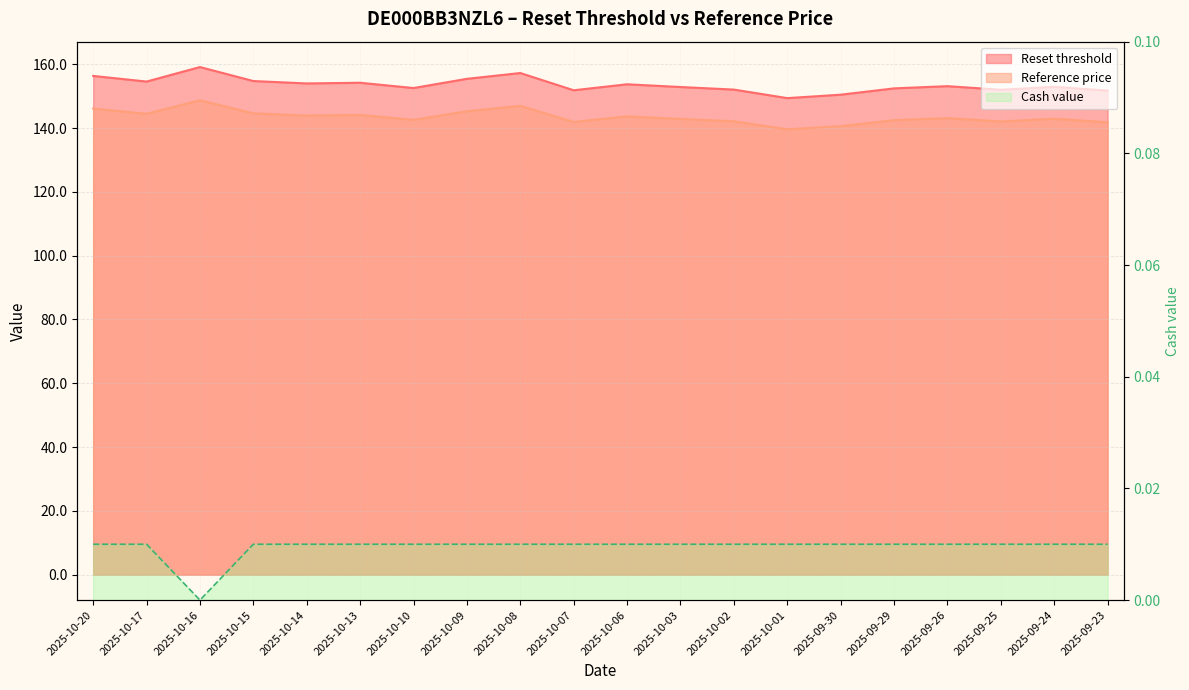

What is the maximum value shown in the chart?

159.1